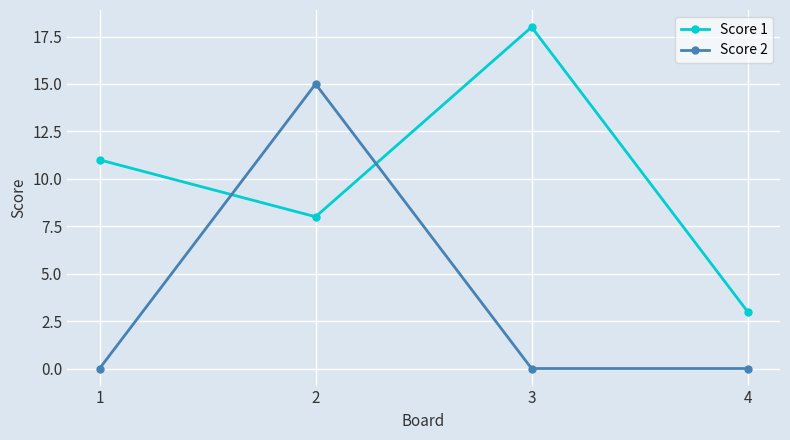

What is the lowest value of the Score 1 series?

3